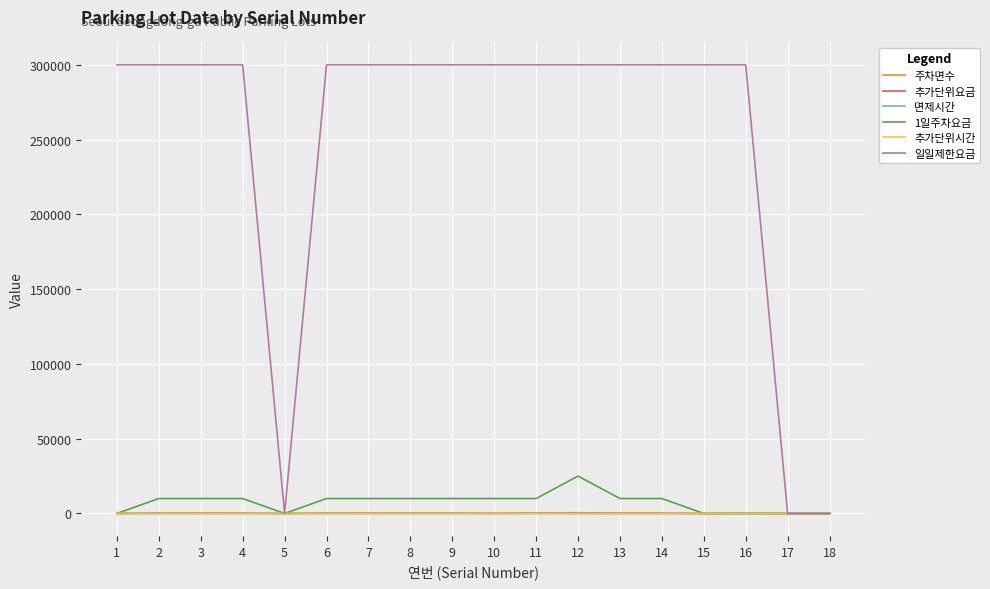

Between 14 and 15, which series saw the biggest shift?

1일주차요금